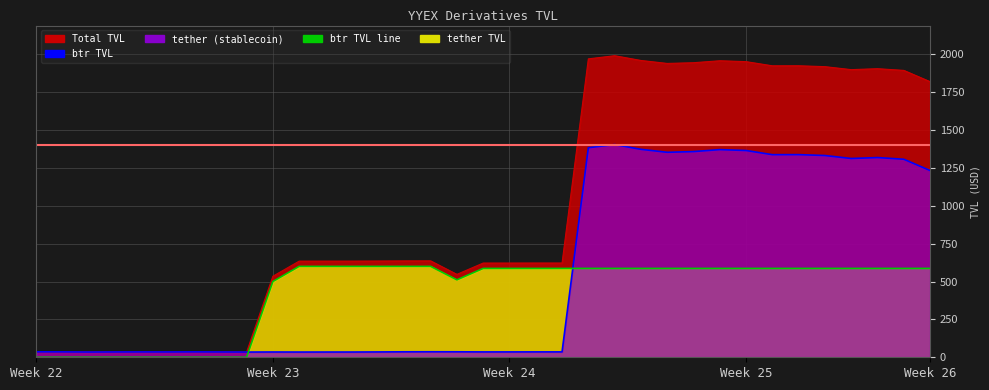

What is the difference between the second highest and second lowest values in the Total TVL series?

1934.9